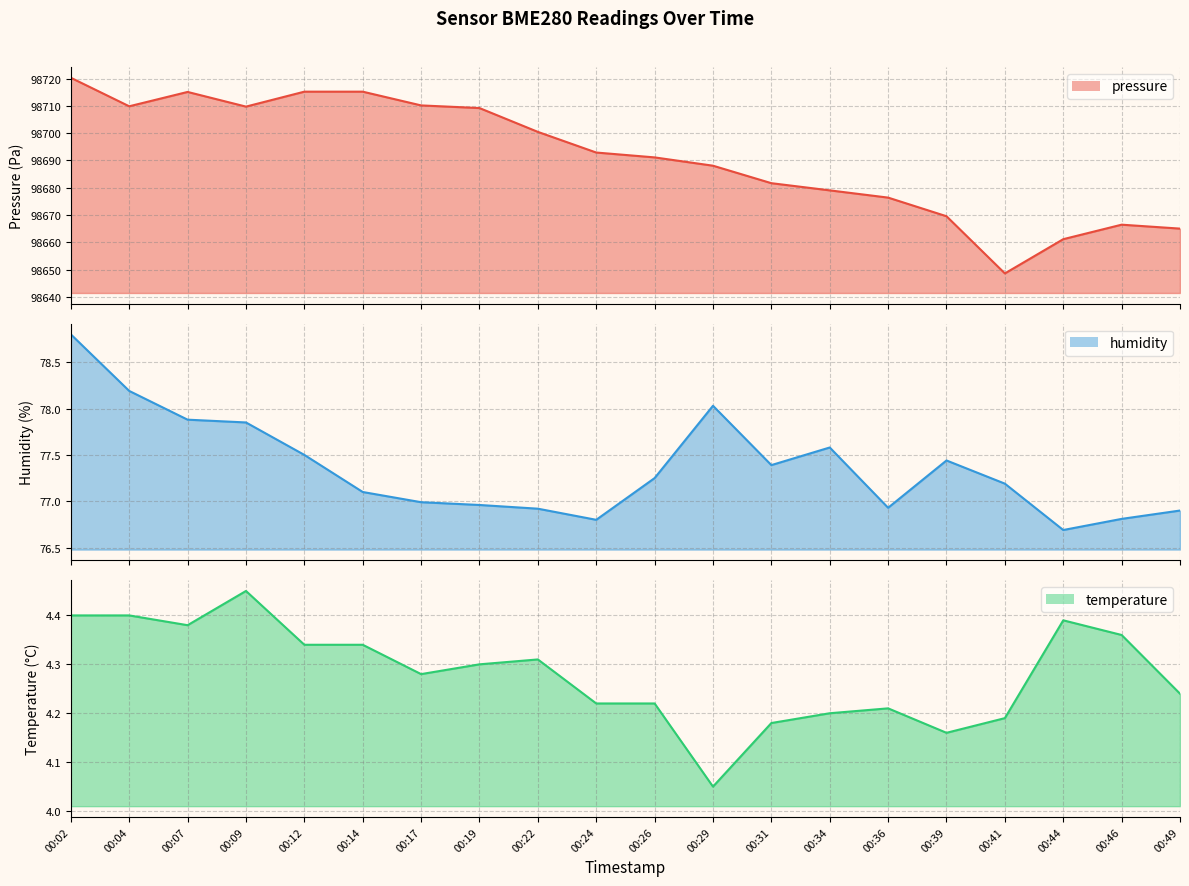

Which label corresponds to the largest value in the chart?

00:02